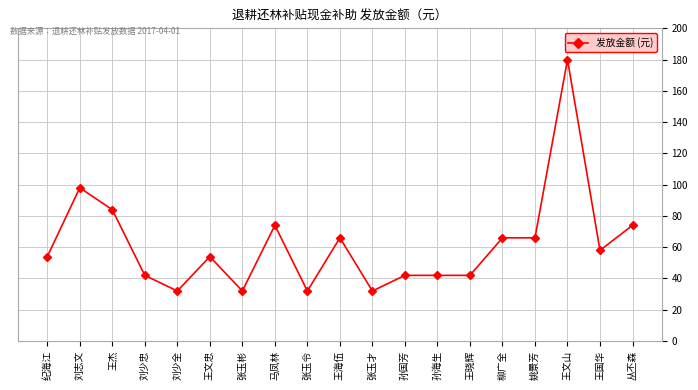

Where is the first local maximum?

刘志文